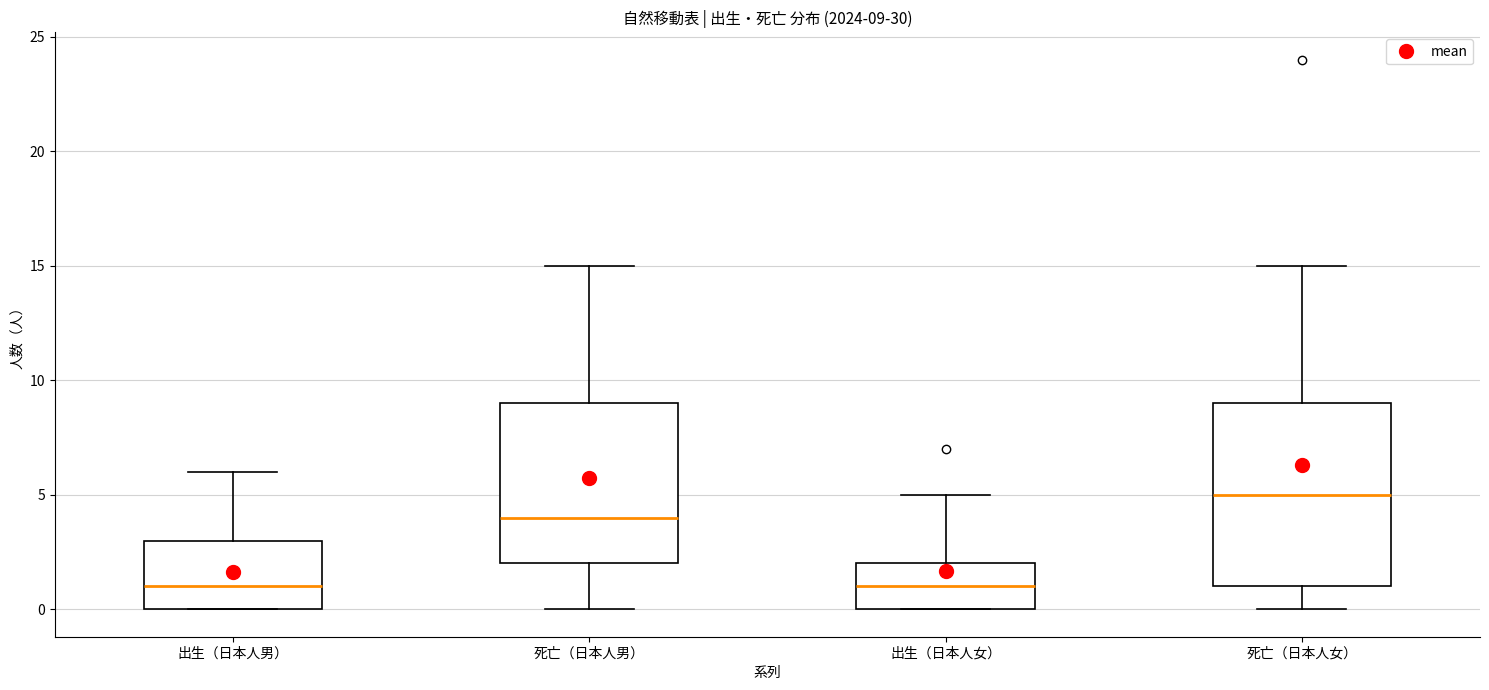

Comparing the boxes themselves (not the whiskers), which one is the tallest?

死亡（日本人女）